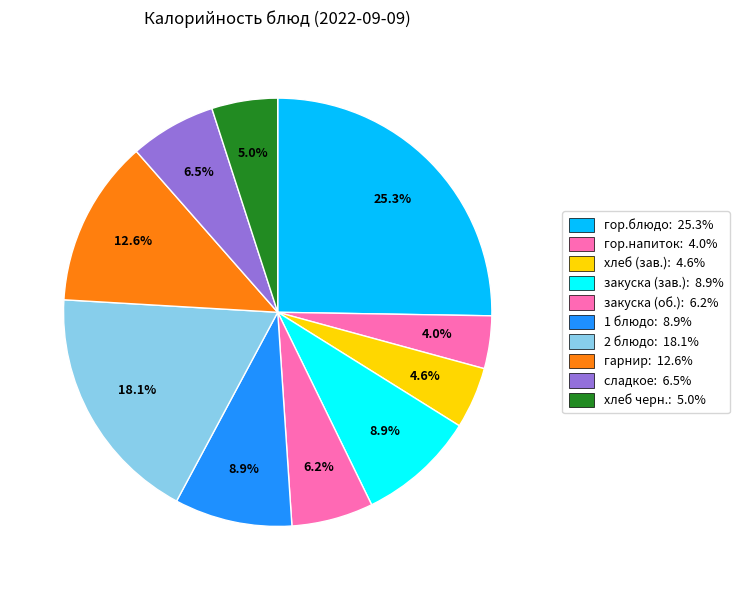

Which slice is the smallest?

гор.напиток (Завтрак)